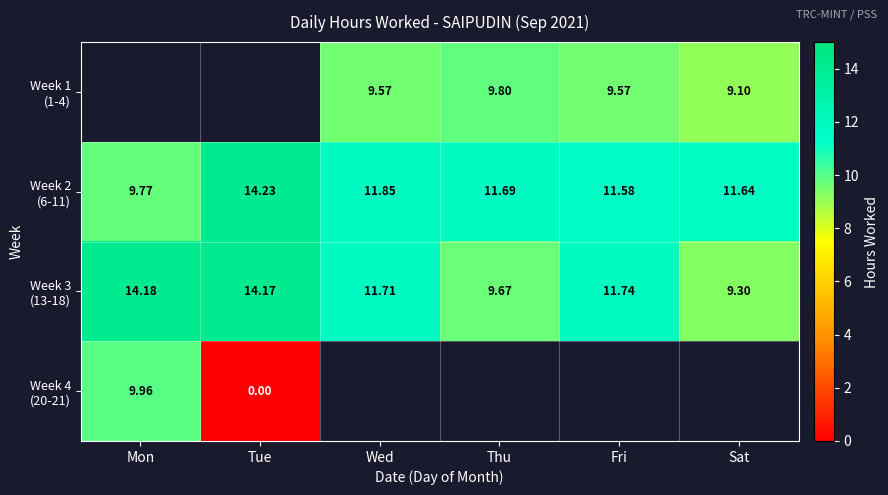

At which label is Week 4 (20-21) closest to 4?

Tue